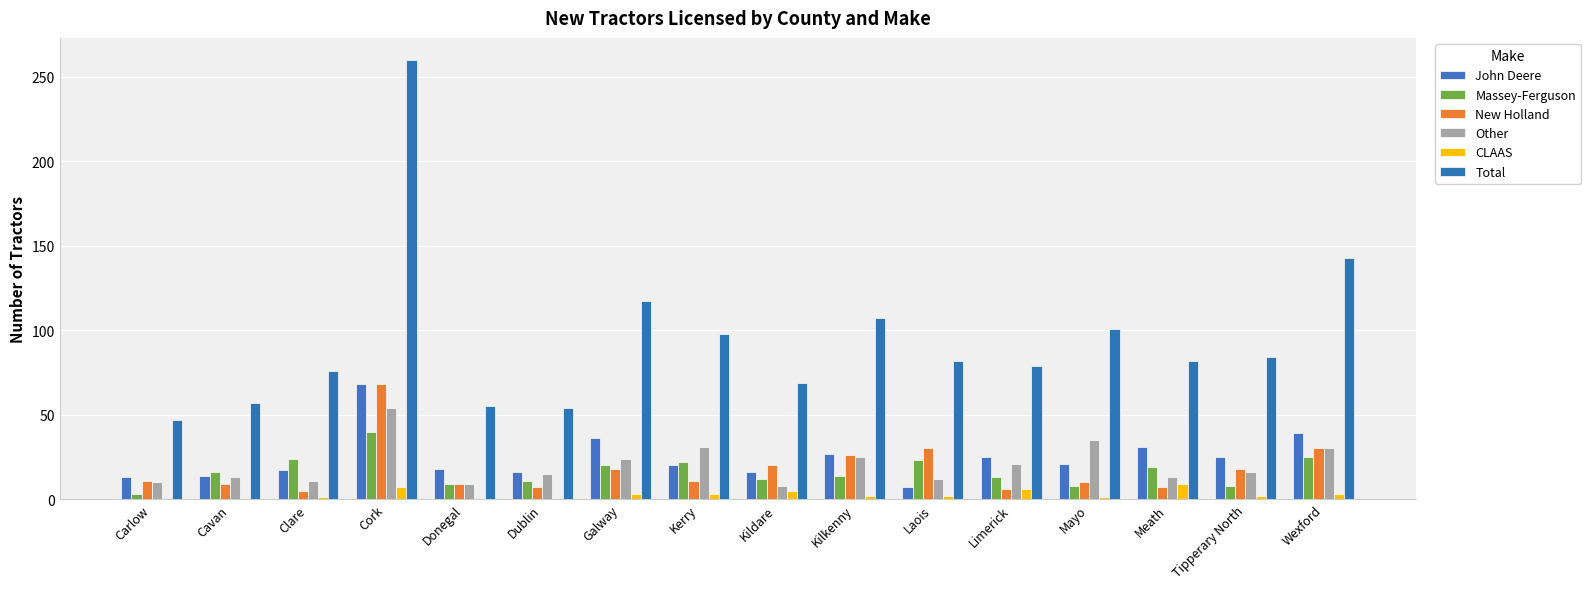

Does the chart contain stacked bars?

No